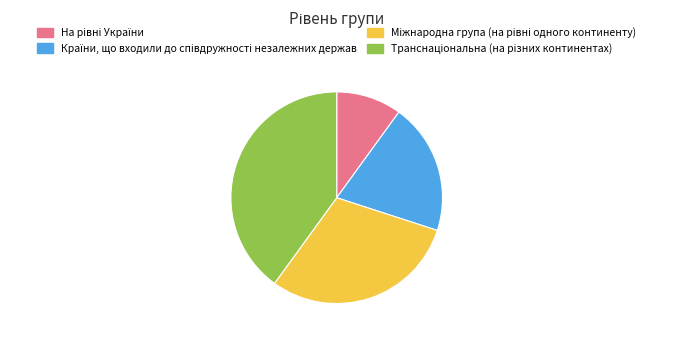

Is there a majority slice in this chart?

No